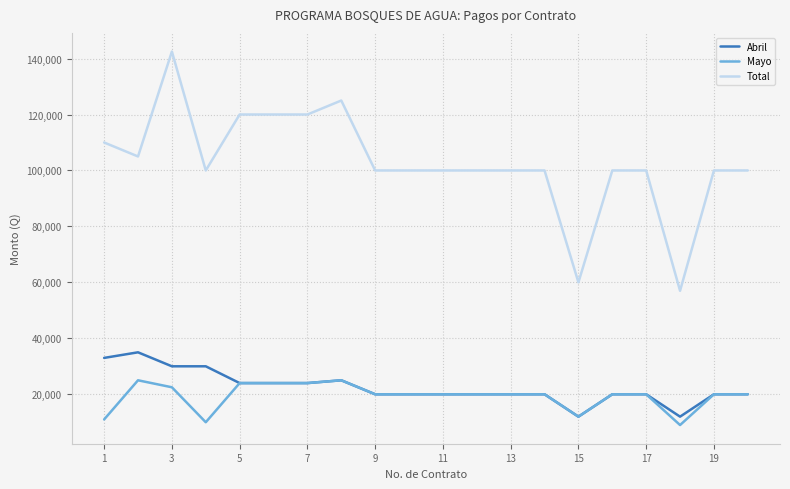

Which series has the largest total across all categories?

Total